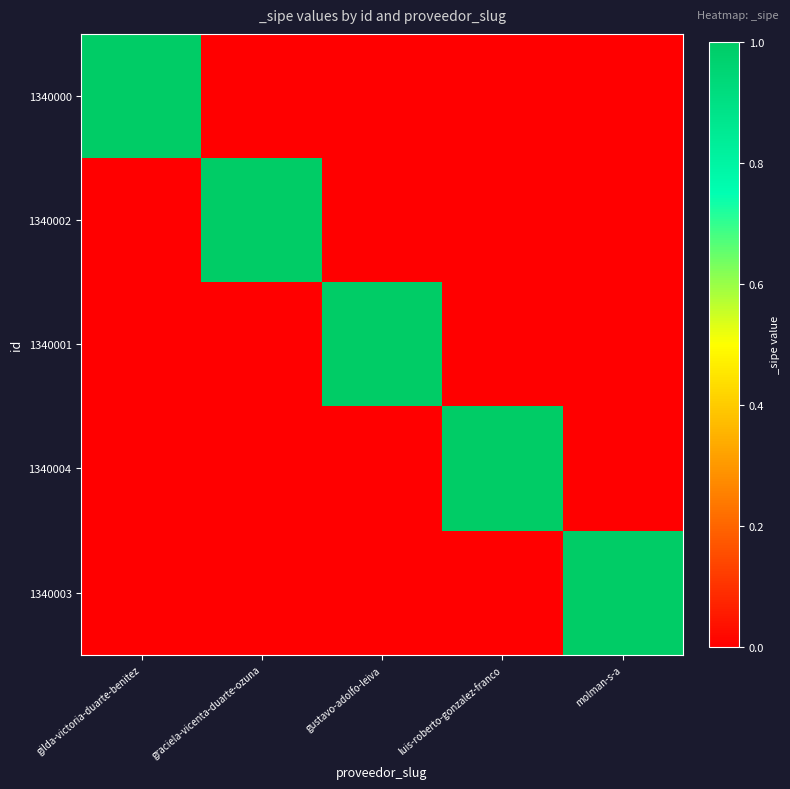

Reading left to right, transcribe all the data shown in this chart.

1340000: gilda-victoria-duarte-benitez=1	graciela-vicenta-duarte-ozuna=0	gustavo-adolfo-leiva=0	luis-roberto-gonzalez-franco=0	molman-s-a=0
1340002: gilda-victoria-duarte-benitez=0	graciela-vicenta-duarte-ozuna=1	gustavo-adolfo-leiva=0	luis-roberto-gonzalez-franco=0	molman-s-a=0
1340001: gilda-victoria-duarte-benitez=0	graciela-vicenta-duarte-ozuna=0	gustavo-adolfo-leiva=1	luis-roberto-gonzalez-franco=0	molman-s-a=0
1340004: gilda-victoria-duarte-benitez=0	graciela-vicenta-duarte-ozuna=0	gustavo-adolfo-leiva=0	luis-roberto-gonzalez-franco=1	molman-s-a=0
1340003: gilda-victoria-duarte-benitez=0	graciela-vicenta-duarte-ozuna=0	gustavo-adolfo-leiva=0	luis-roberto-gonzalez-franco=0	molman-s-a=1